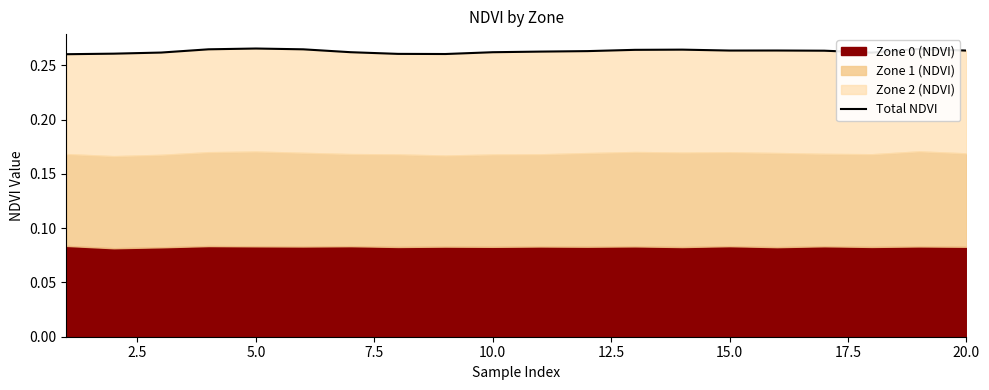

What is the sum of all values?

5.3